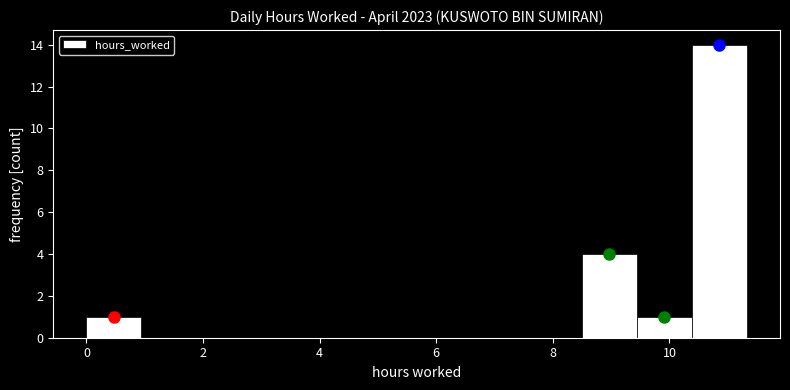

What is the height of the bar covering 10.4 to 11.4 on the x-axis? Neither the bar edges nor the heights are printed on the chart, so give them approximately, as read against the axes.

14